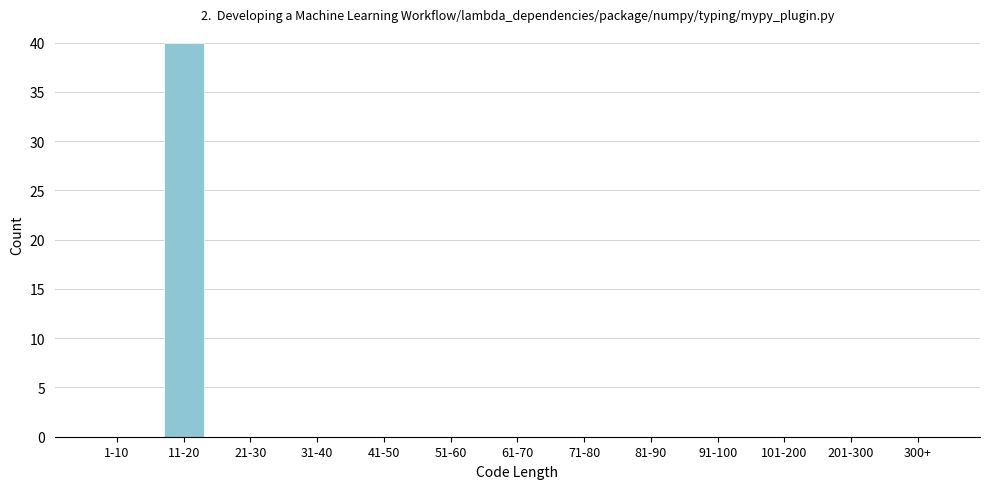

Reading left to right, transcribe all the data shown in this chart.

1-10=0	11-20=40	21-30=0	31-40=0	41-50=0	51-60=0	61-70=0	71-80=0	81-90=0	91-100=0	101-200=0	201-300=0	300+=0